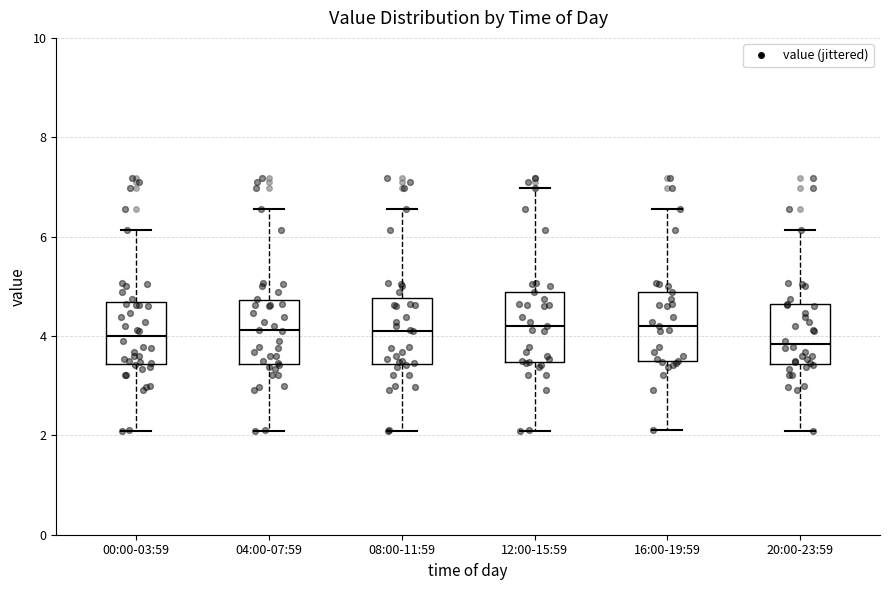

Reading left to right, read every box against the y-axis: the position of its median line, the range the box covers, and the ends of its whiskers. The values are not printed on the chart, so give them approximately, as read against the axis.

00:00-03:59: median 4.0, box 3.4 to 4.6, whiskers 2.0 to 6.2
04:00-07:59: median 4.2, box 3.4 to 4.8, whiskers 2.0 to 6.6
08:00-11:59: median 4.2, box 3.4 to 4.8, whiskers 2.0 to 6.6
12:00-15:59: median 4.2, box 3.4 to 4.8, whiskers 2.0 to 7.0
16:00-19:59: median 4.2, box 3.6 to 4.8, whiskers 2.2 to 6.6
20:00-23:59: median 3.8, box 3.4 to 4.6, whiskers 2.0 to 6.2